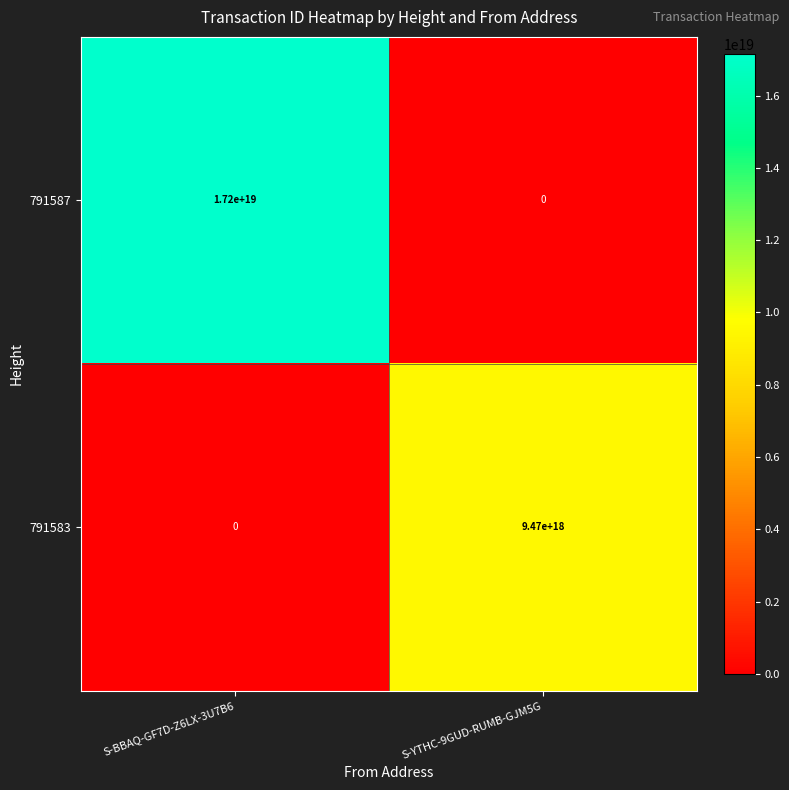

List the series in order of their overall mean, lowest first.

791583, 791587